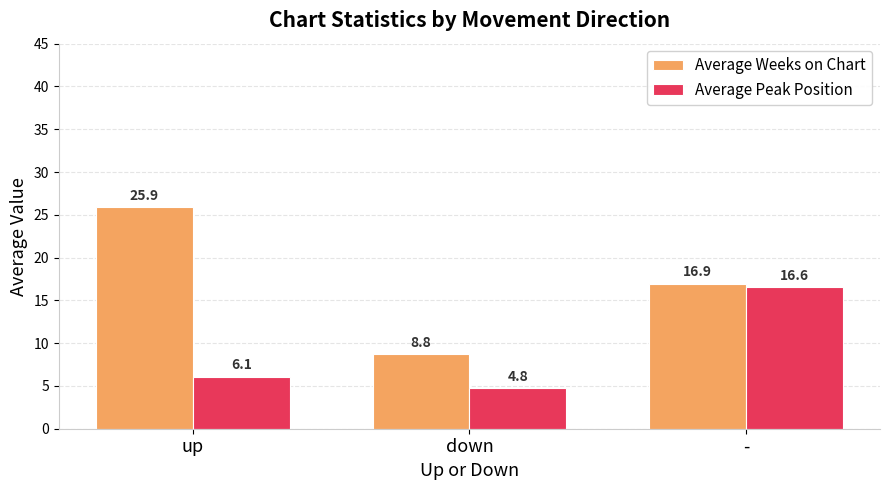

Which category has the lowest value across all series?

down